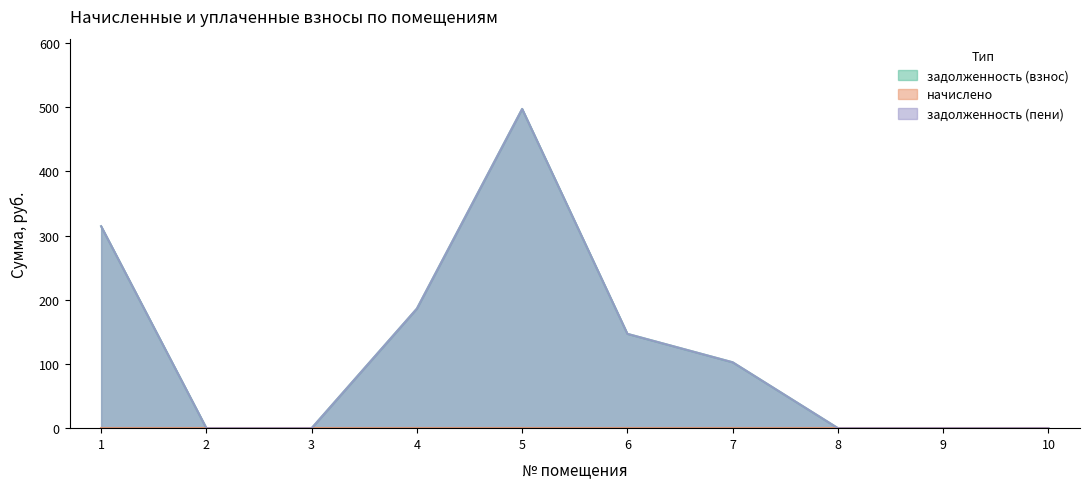

How many interior local peaks does the задолженность (пени) series have?

1